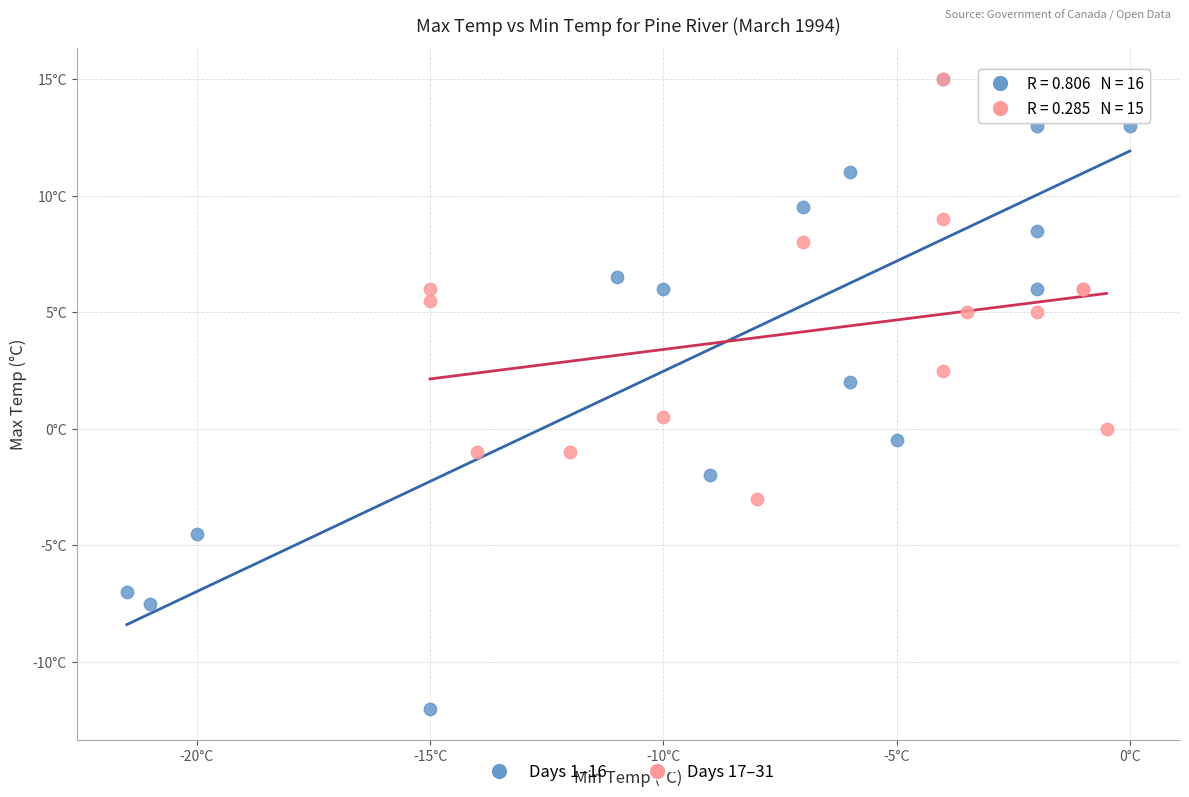

Which series has the widest spread of Y values?

Days 1–16